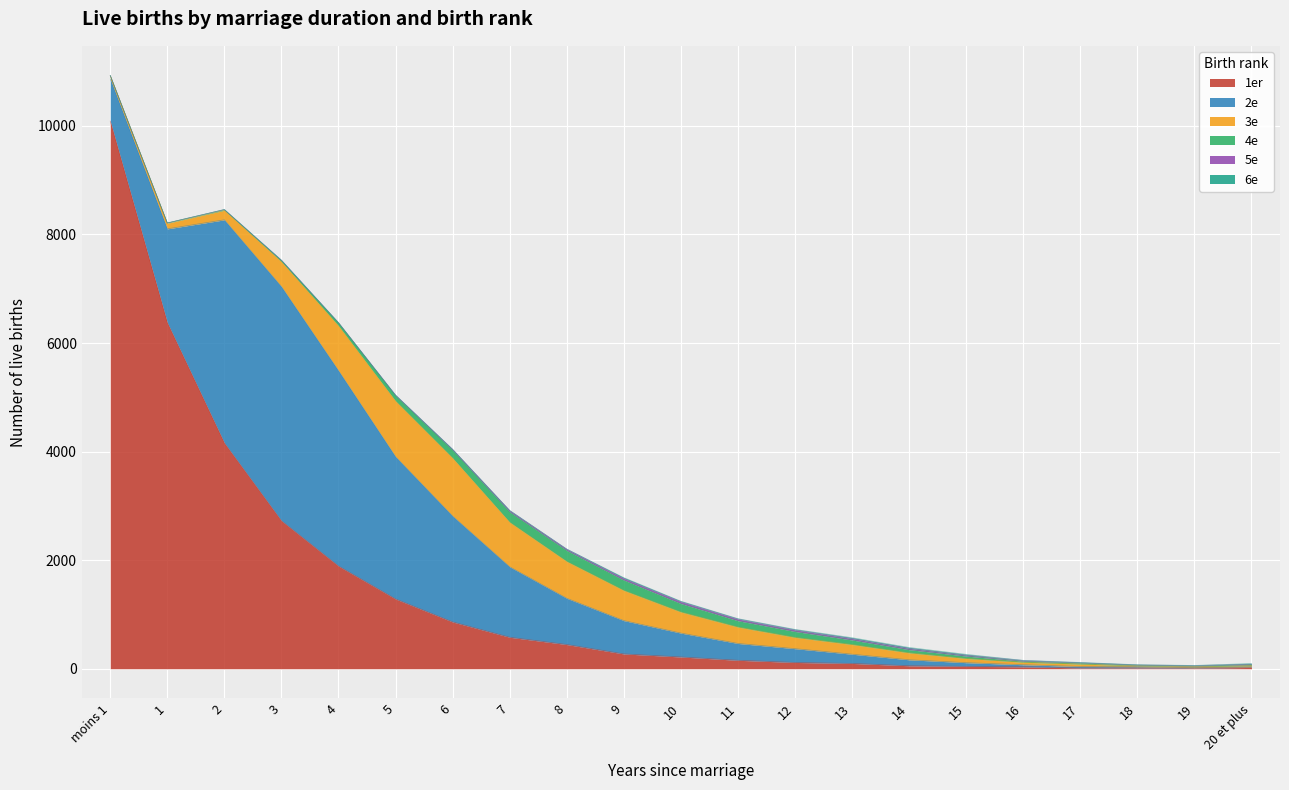

Where does the 3e series first go above 178?

3